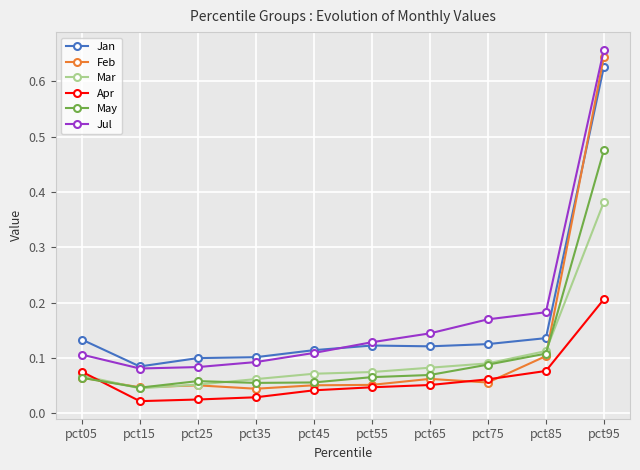

Rank the series by their maximum value, from lowest to highest.

Apr, Mar, May, Jan, Feb, Jul